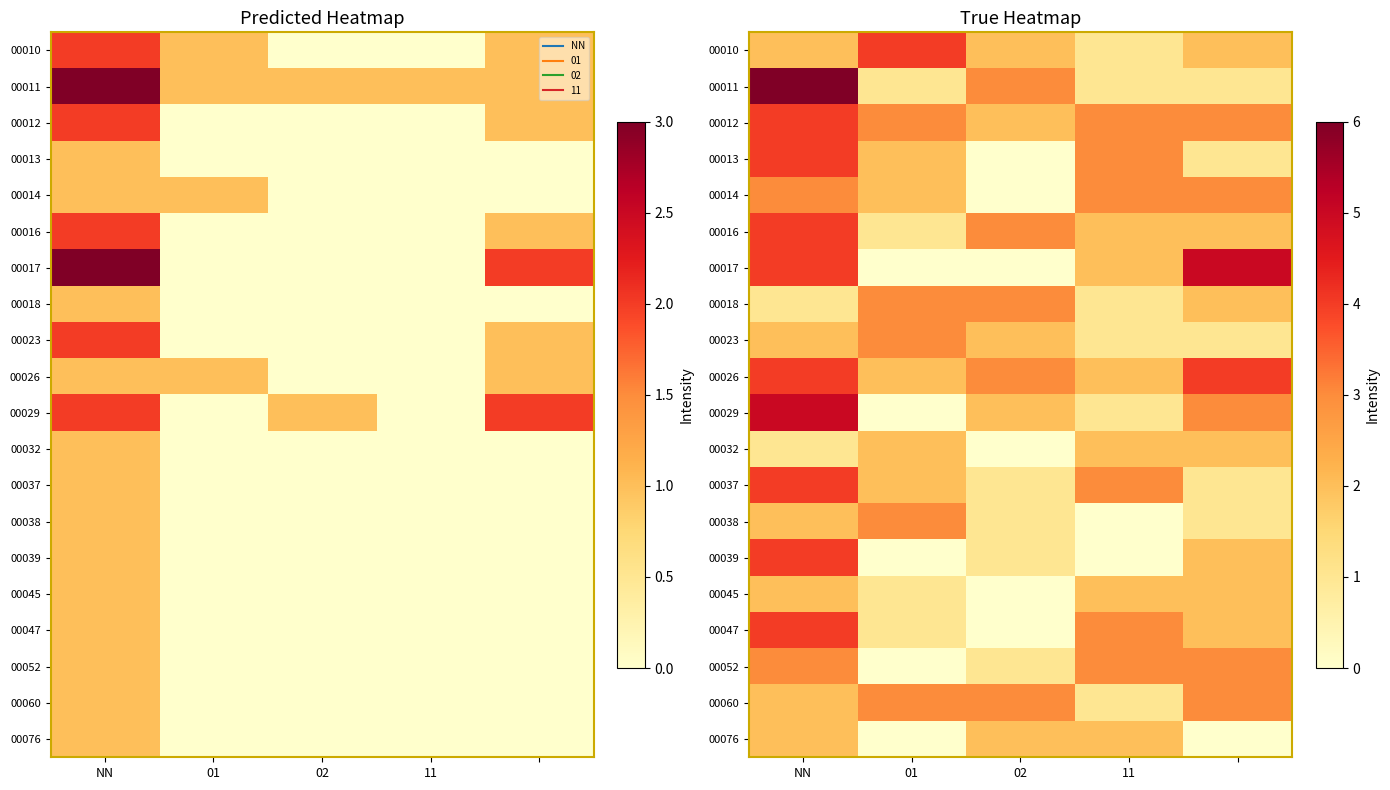

Rank the series by their maximum value, from highest to lowest.

00011, 00017, 00029, 00010, 00012, 00013, 00016, 00026, 00037, 00039, 00047, 00014, 00018, 00023, 00038, 00052, 00060, 00032, 00045, 00076